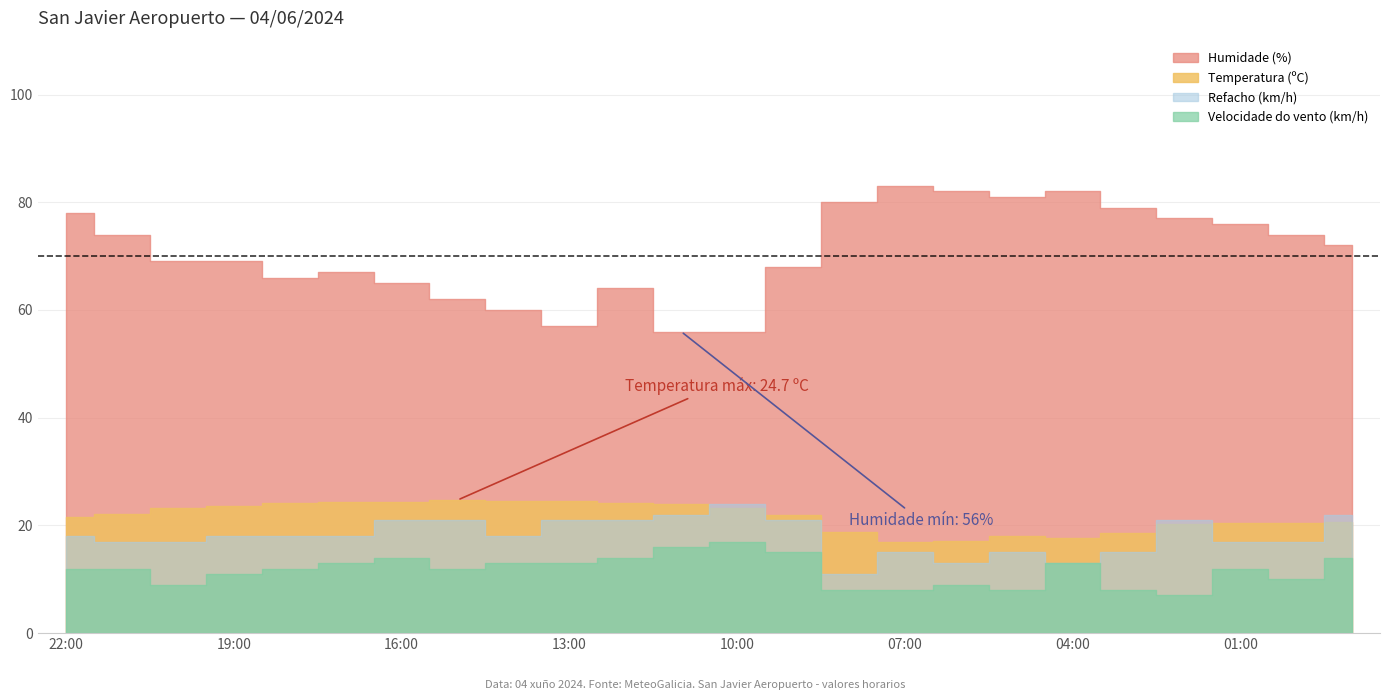

At which label is Temperatura (ºC) closest to 20?

02:00